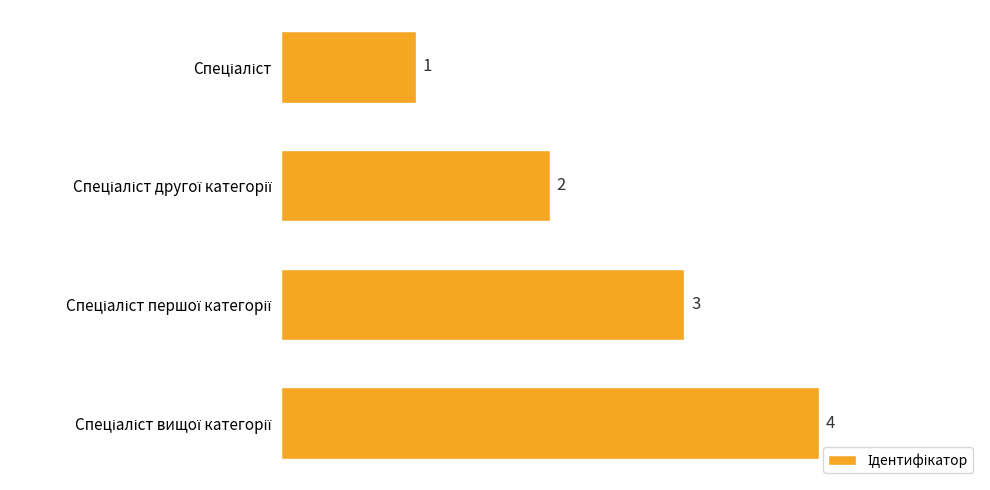

What is the difference between the maximum and minimum values?

3